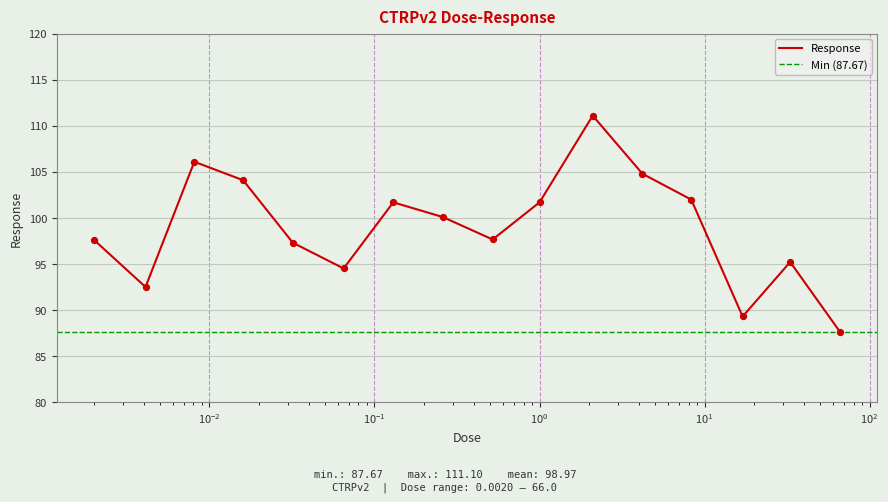

What is the ratio of the value at 0.26 to the value at 0.065?

1.1